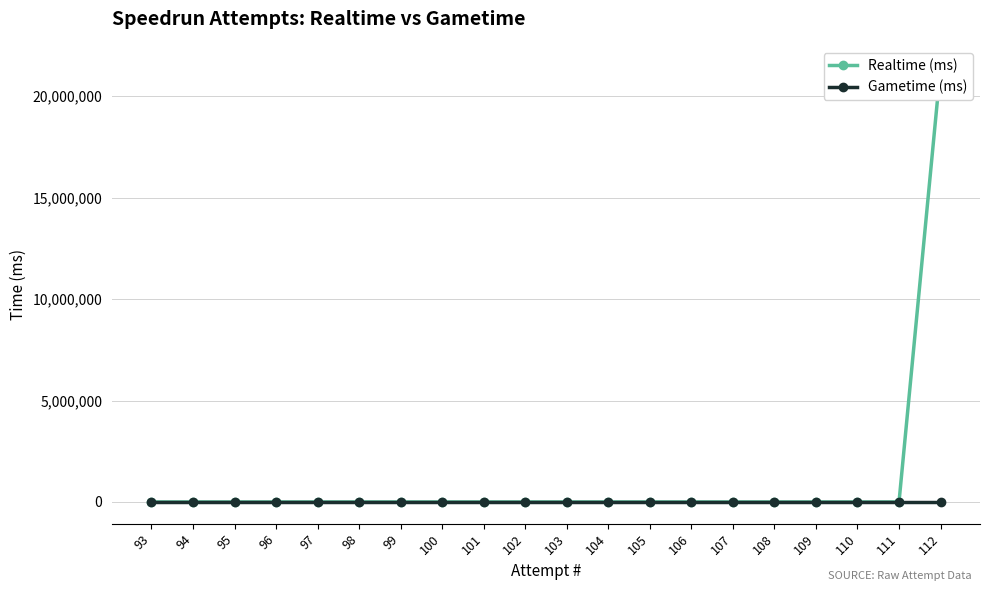

List the series in order of their peak value, highest first.

Realtime (ms), Gametime (ms)